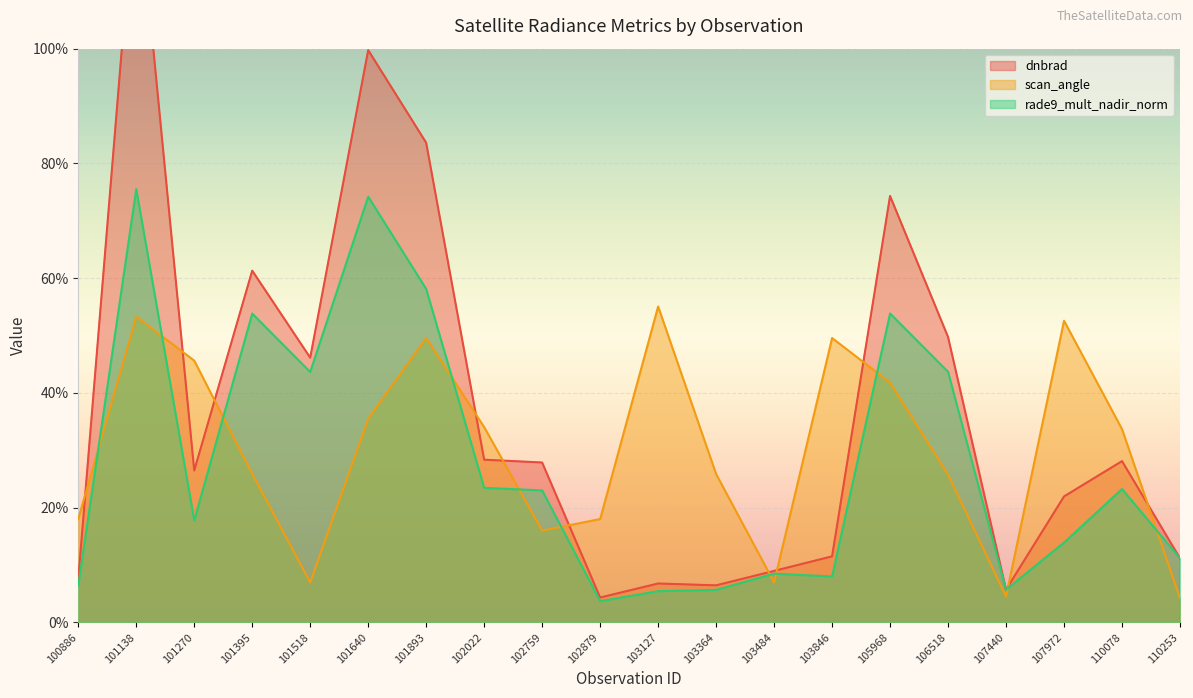

Reading left to right, list all the values displayed in this chart.

dnbrad: 100886=7.5	101138=130.6	101270=26.5	101395=61.3	101518=46.1	101640=99.7	101893=83.6	102022=28.4	102759=27.9	102879=4.3	103127=6.8	103364=6.5	103484=9.0	103846=11.5	105968=74.3	106518=49.7	107440=5.7	107972=22.0	110078=28.1	110253=11.2
scan_angle: 100886=18.0	101138=53.3	101270=45.6	101395=25.9	101518=7.0	101640=35.5	101893=49.6	102022=34.0	102759=16.0	102879=18.0	103127=55.1	103364=25.9	103484=7.0	103846=49.6	105968=41.8	106518=25.8	107440=4.5	107972=52.6	110078=33.7	110253=4.2
rade9_mult_nadir_norm: 100886=6.4	101138=75.5	101270=17.8	101395=53.8	101518=43.6	101640=74.2	101893=58.1	102022=23.5	102759=23.0	102879=3.7	103127=5.4	103364=5.7	103484=8.5	103846=8.0	105968=53.8	106518=43.7	107440=5.7	107972=13.9	110078=23.3	110253=11.2